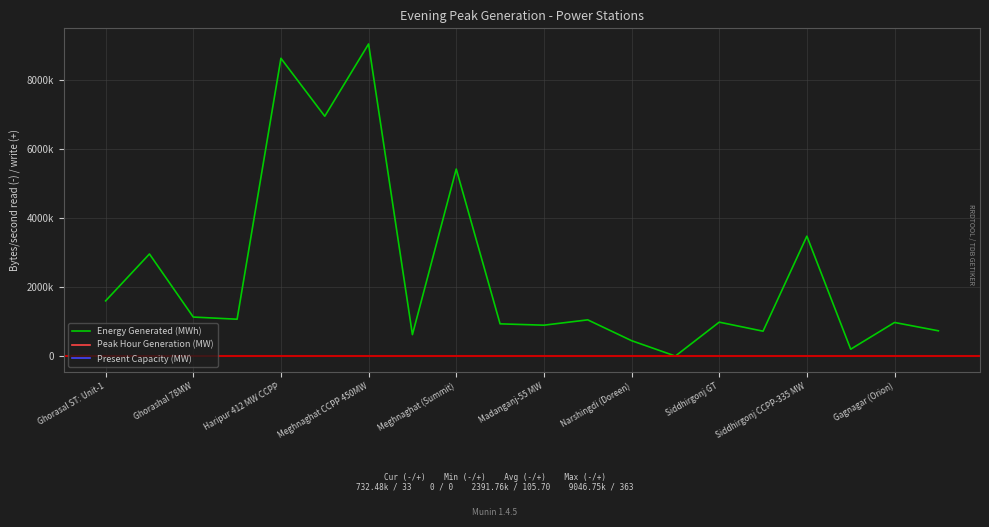

In Peak Hour Generation (MW), how many points are lower than both neighbors (excluding endpoints)?

7